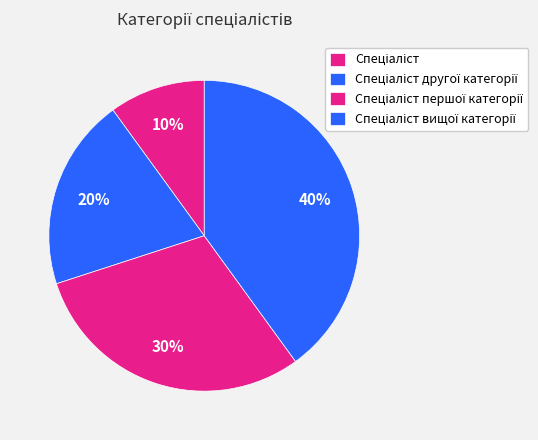

True or false: Спеціаліст вищої категорії accounts for 40% of the total.

True